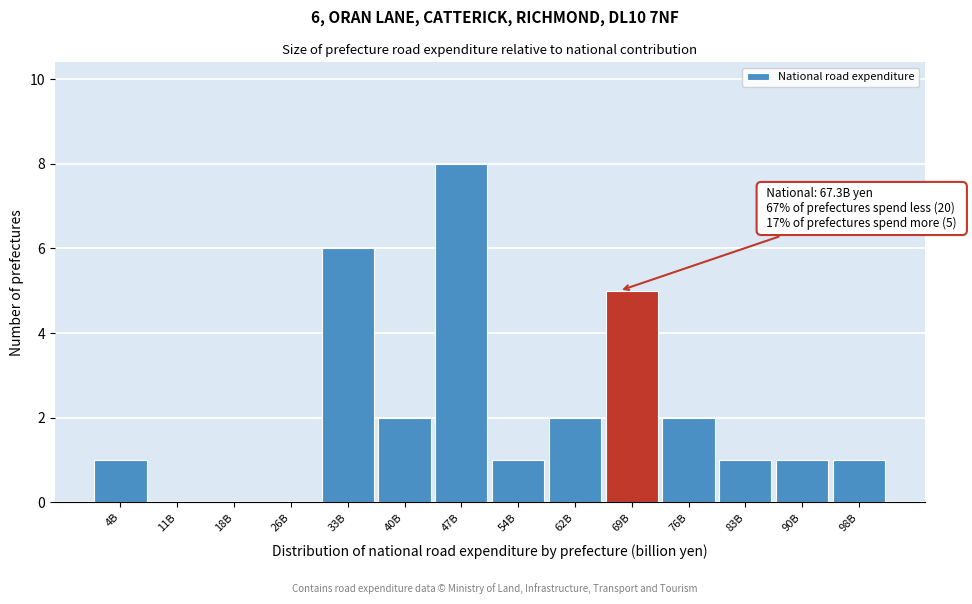

Reading left to right, what are all the values shown in this chart?

4B=1	11B=0	18B=0	26B=0	33B=6	40B=2	47B=8	54B=1	62B=2	69B=5	76B=2	83B=1	90B=1	98B=1